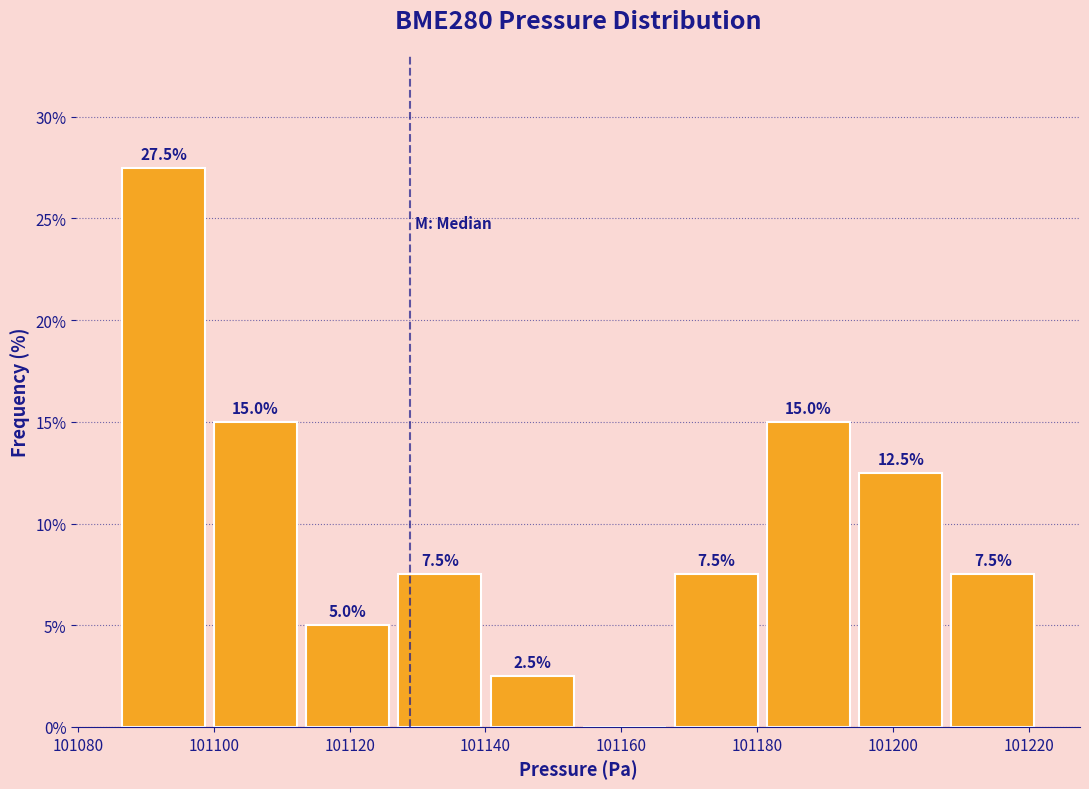

Which range on the x-axis has the tallest bar?

101086 to 101100